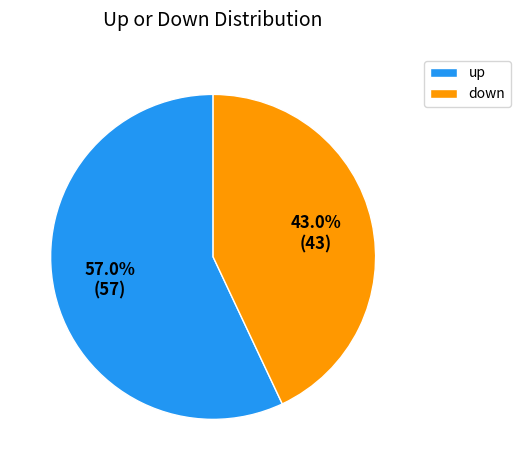

To the nearest percent, what is the difference between the up and down slice percentages?

14%